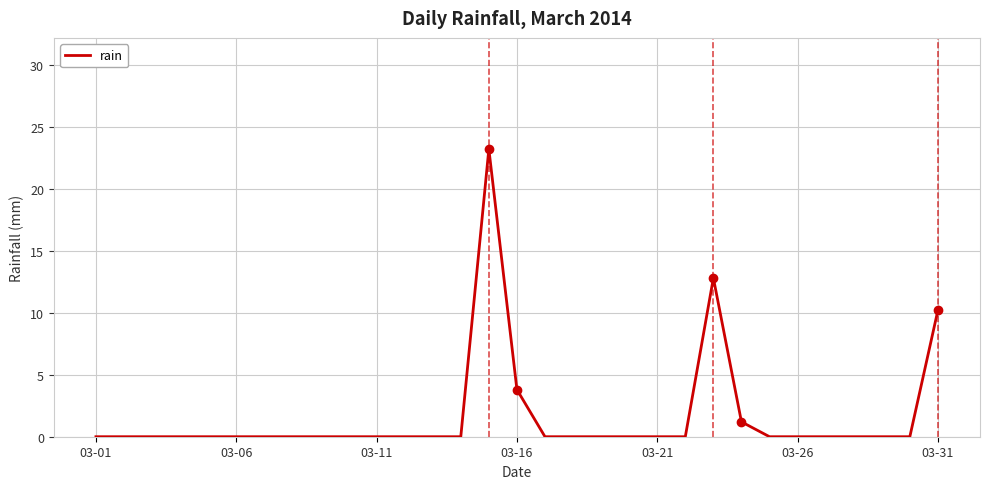

What is the maximum value shown in the chart?

23.2